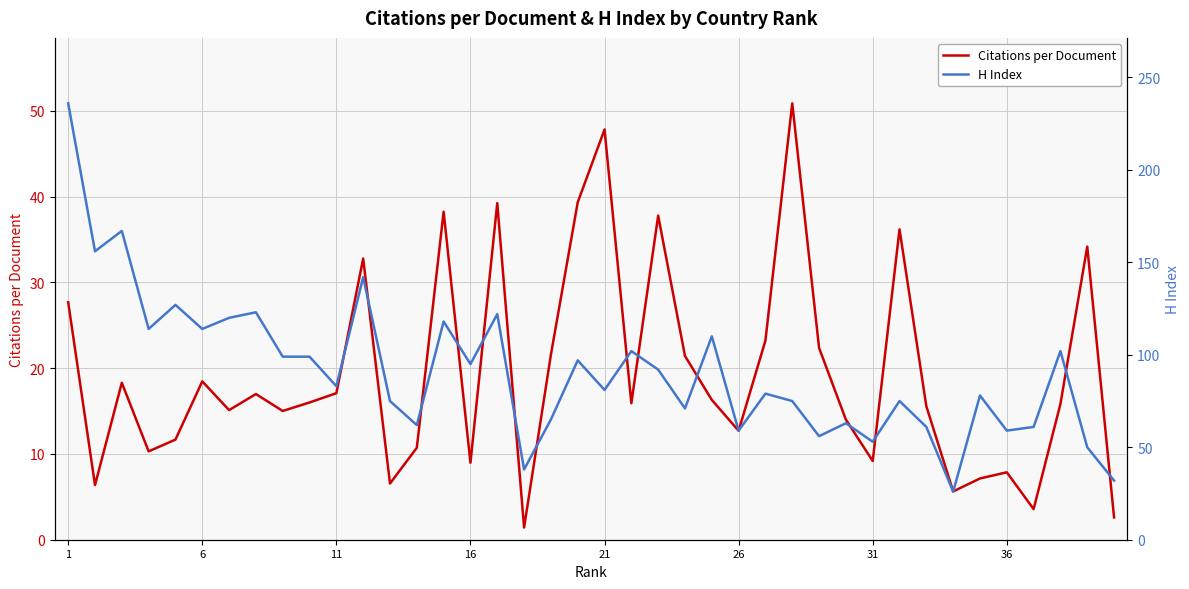

In H Index, how many points are lower than both neighbors (excluding endpoints)?

14